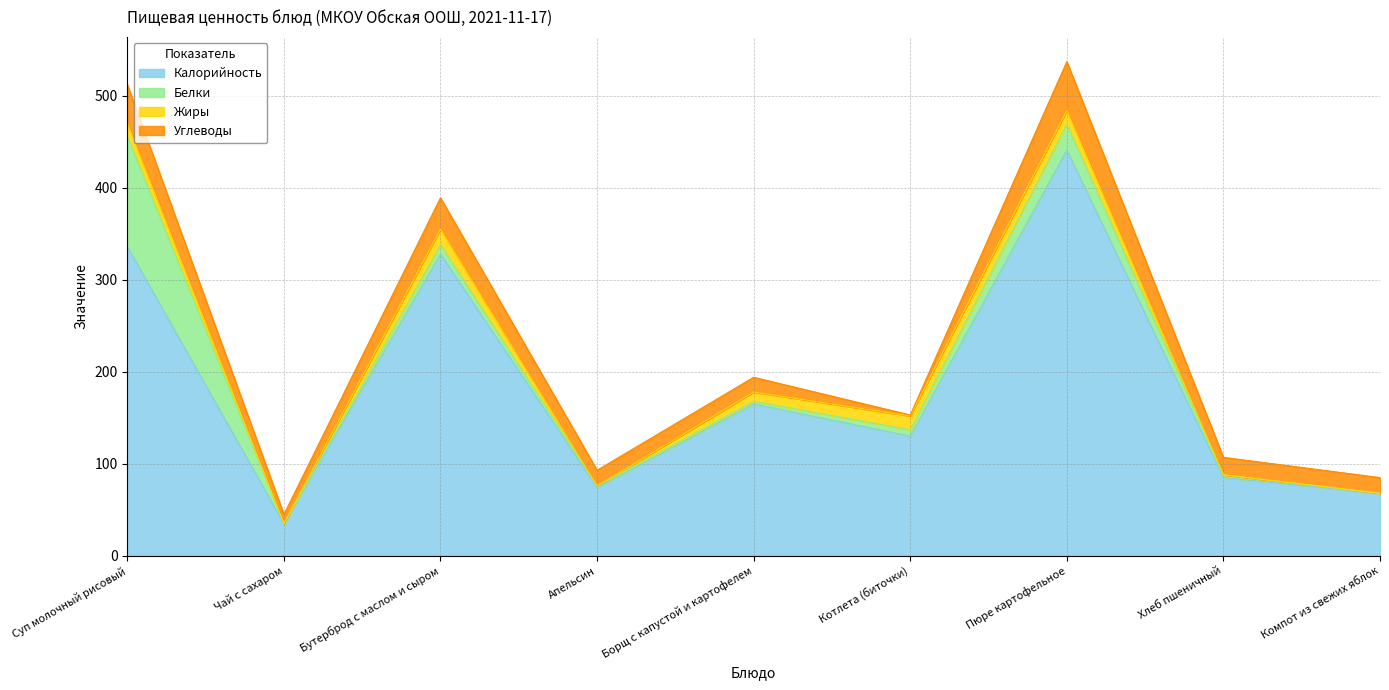

What is the difference between the maximum and minimum values in the Углеводы series?

52